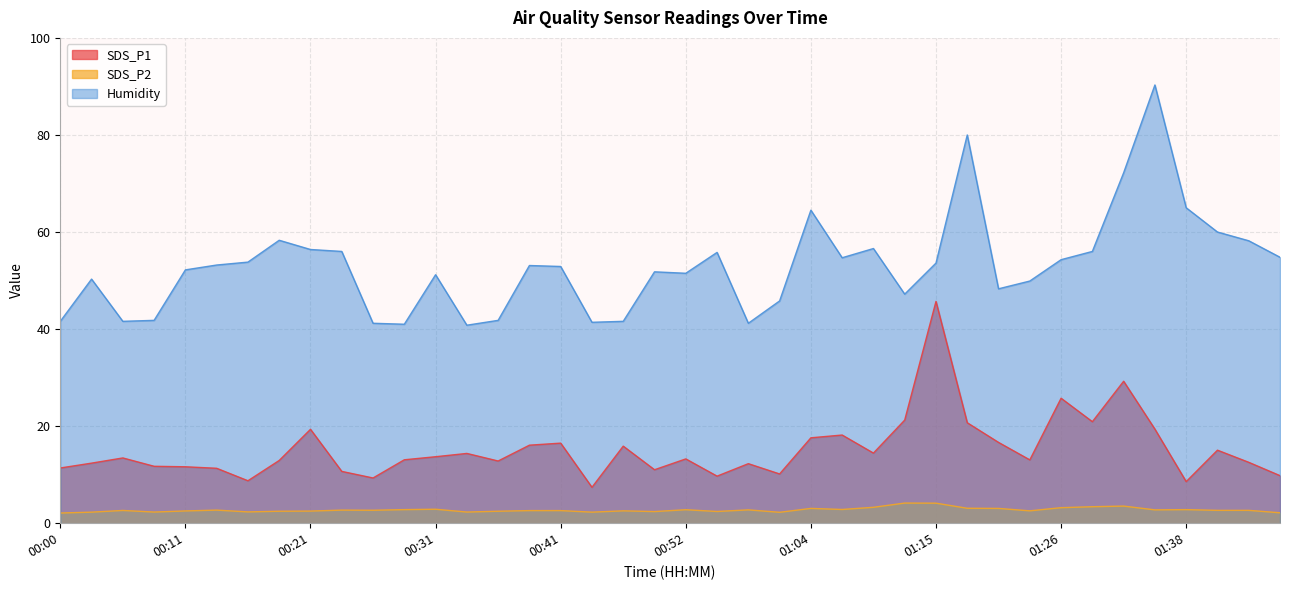

Count the number of categories in the chart.

40